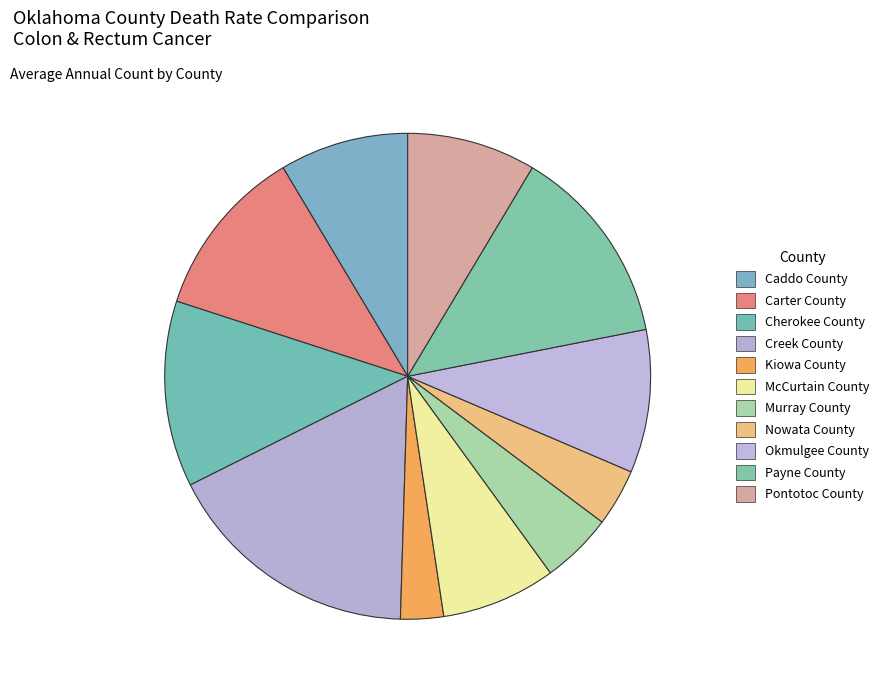

Count the number of slices in the pie.

11